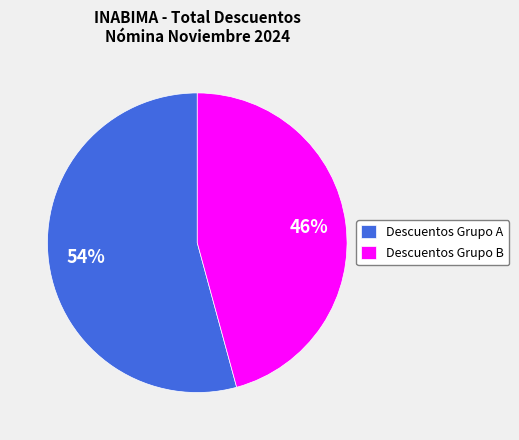

To the nearest percent, what portion does Descuentos Grupo A represent?

54%